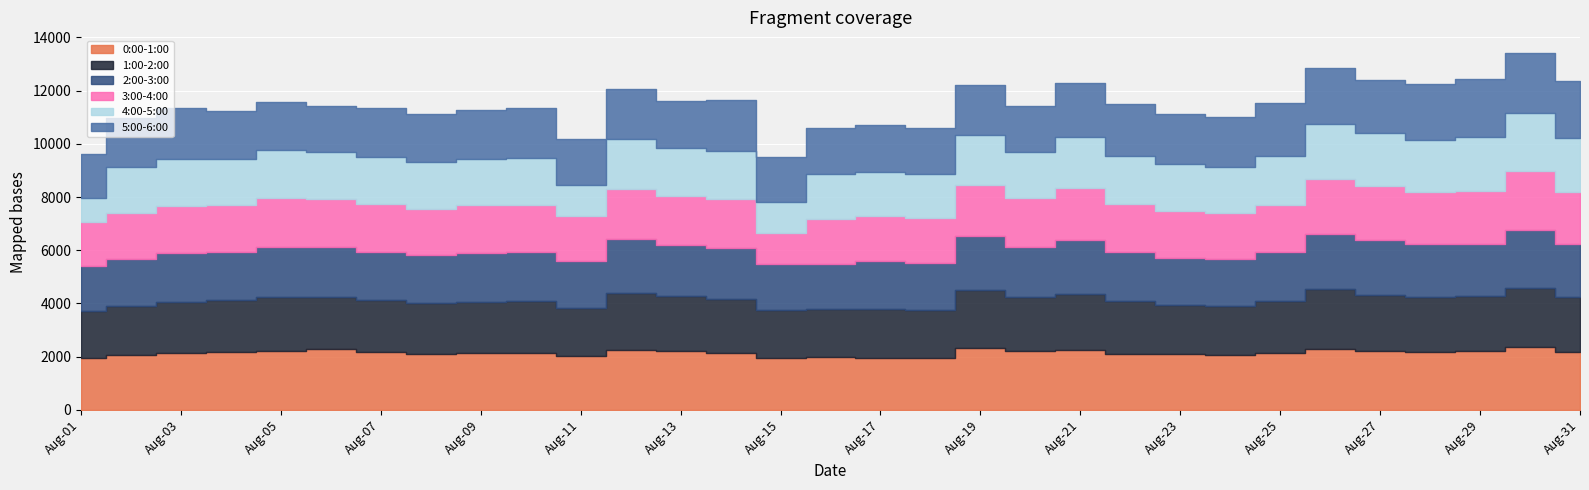

What is the spread (max minus min) of values at 2023-08-21?

305.7